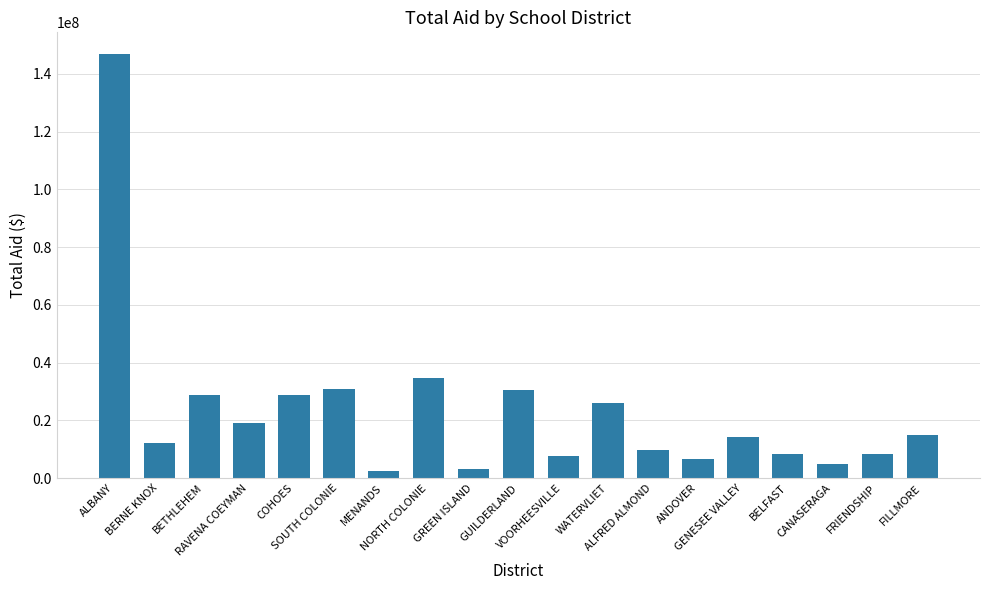

What is the label of the 19th bar from the right?

ALBANY